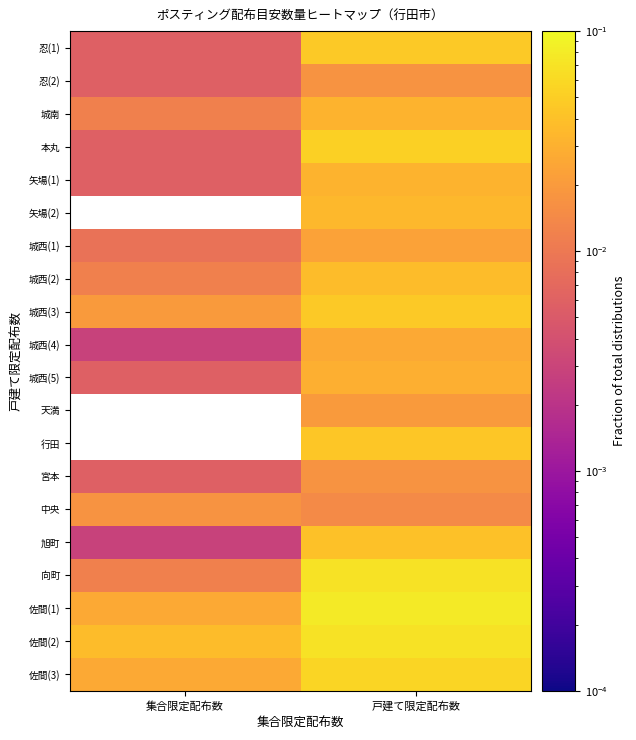

What is the total value across all series at 戸建て限定配布数?

0.8